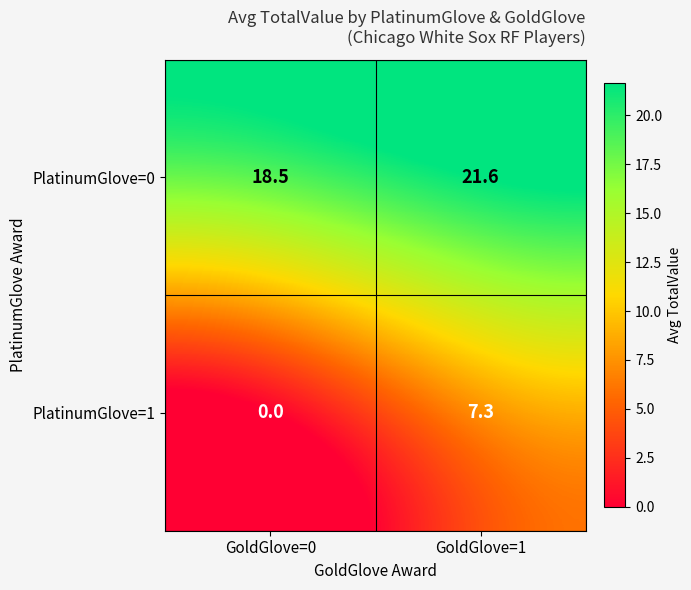

What is the sum of all PlatinumGlove=1 values?

7.3